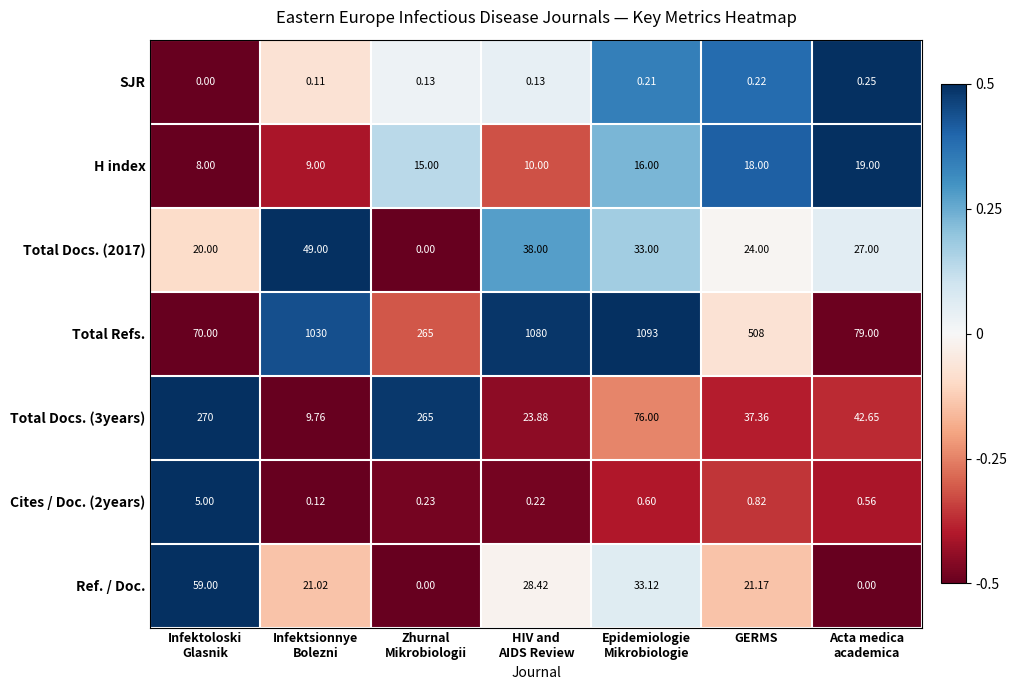

Which series has the widest spread of values?

Total Refs.